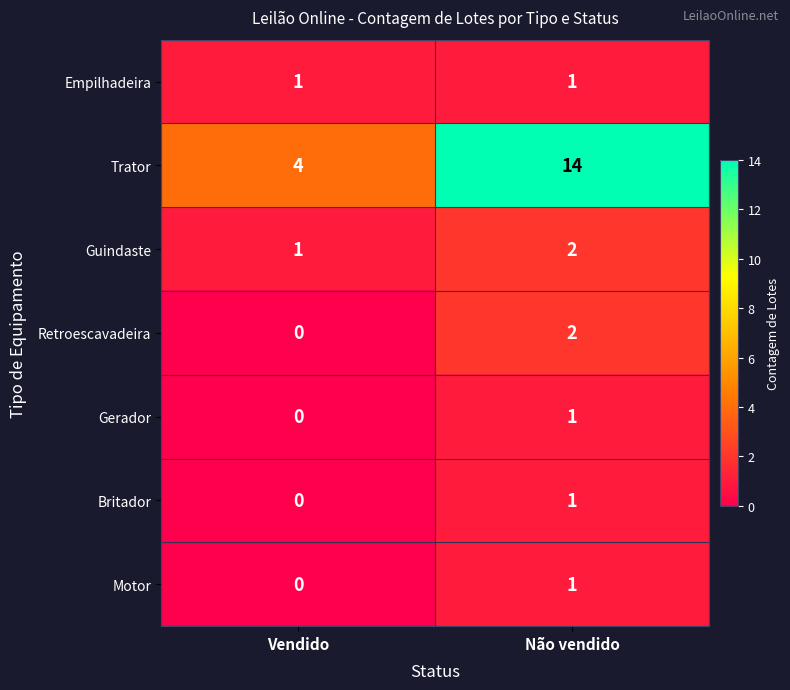

Rank the categories by Motor value from lowest to highest.

Vendido, Não vendido